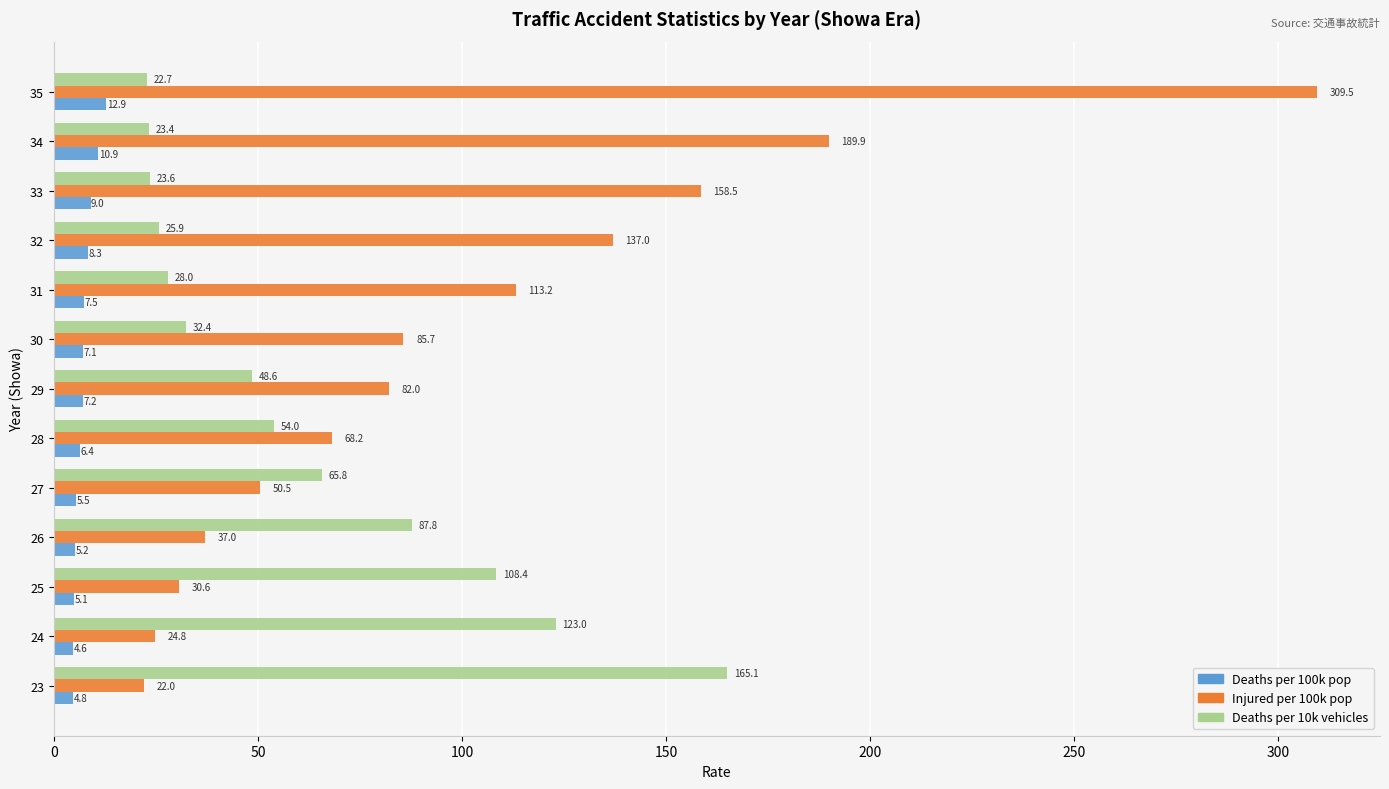

What is the sum of all Injured per 100k pop values?

1308.8